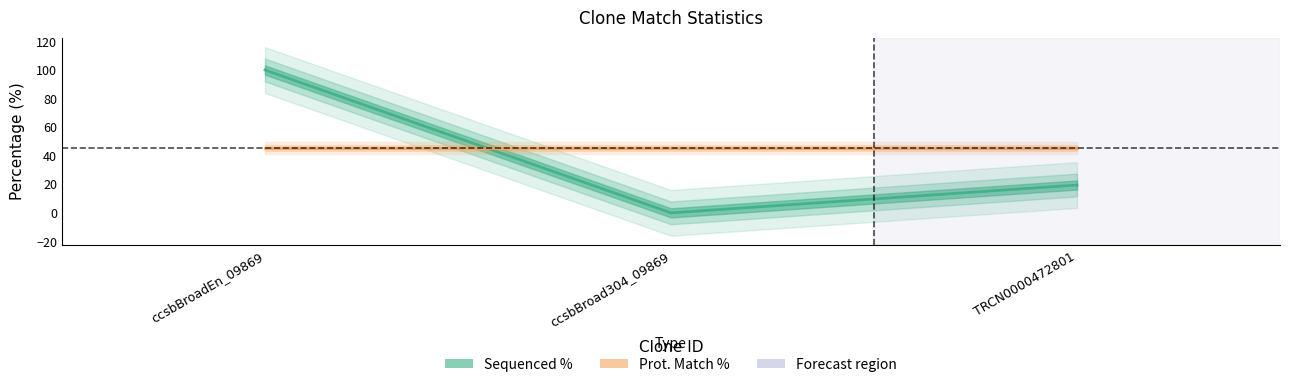

Reading left to right, what are all the values shown in this chart?

100.0	0.0	19.5